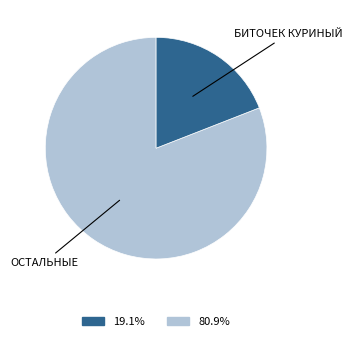

Is there a majority slice in this chart?

Yes